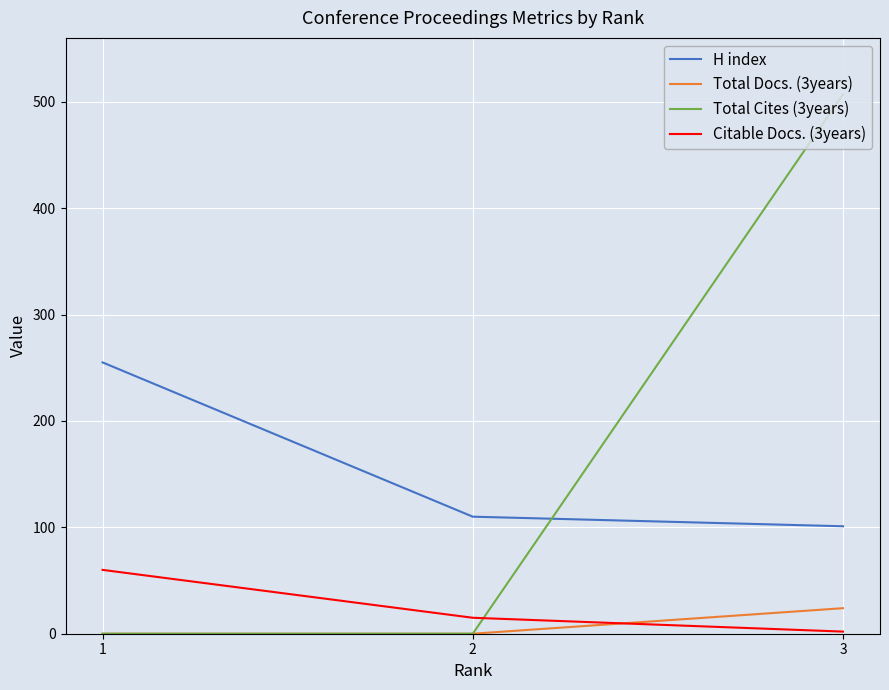

What is the highest value of the Citable Docs. (3years) series?

60